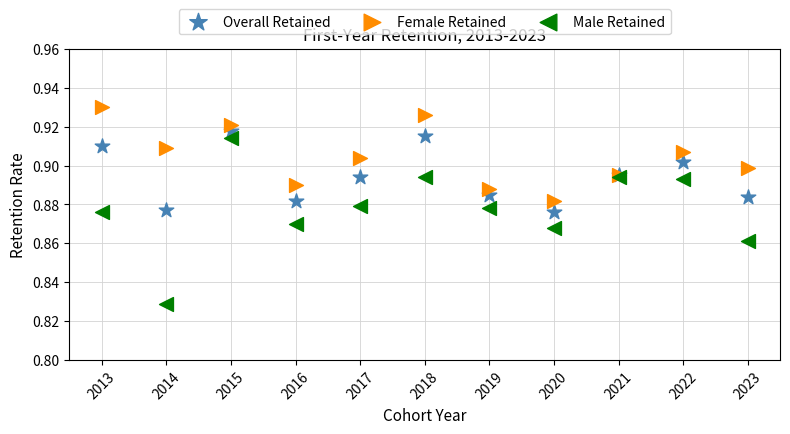

Which series has the widest spread of Y values?

Male Retained